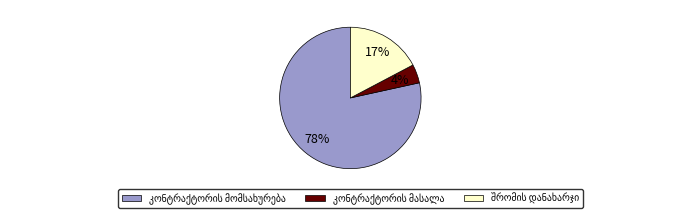

To the nearest percent, what is the average slice percentage?

33%